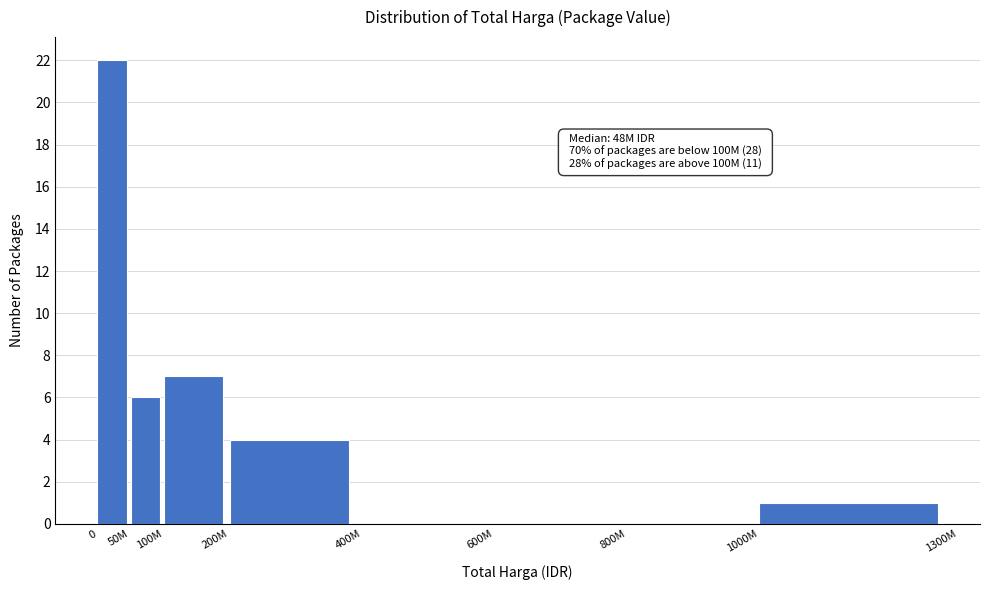

Reading left to right, extract all data points from this chart.

0=22	50M=6	100M=7	200M=4	400M=0	600M=0	800M=0	1000M=1